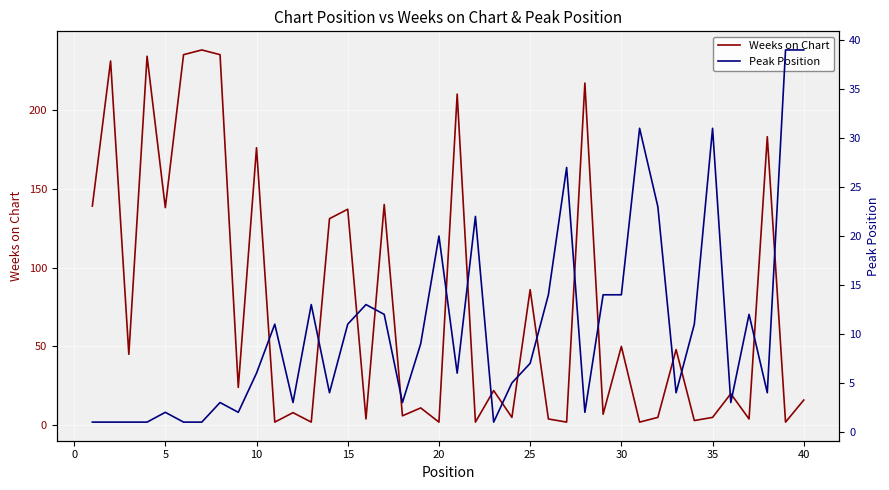

Does the chart display data point markers on the line(s)?

No